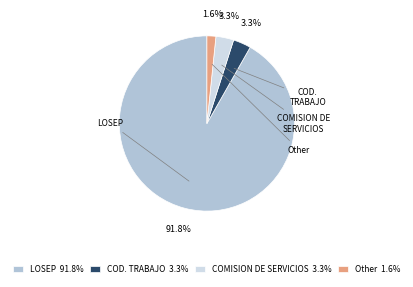

What is the change in value from LOSEP to COD. TRABAJO?

-700